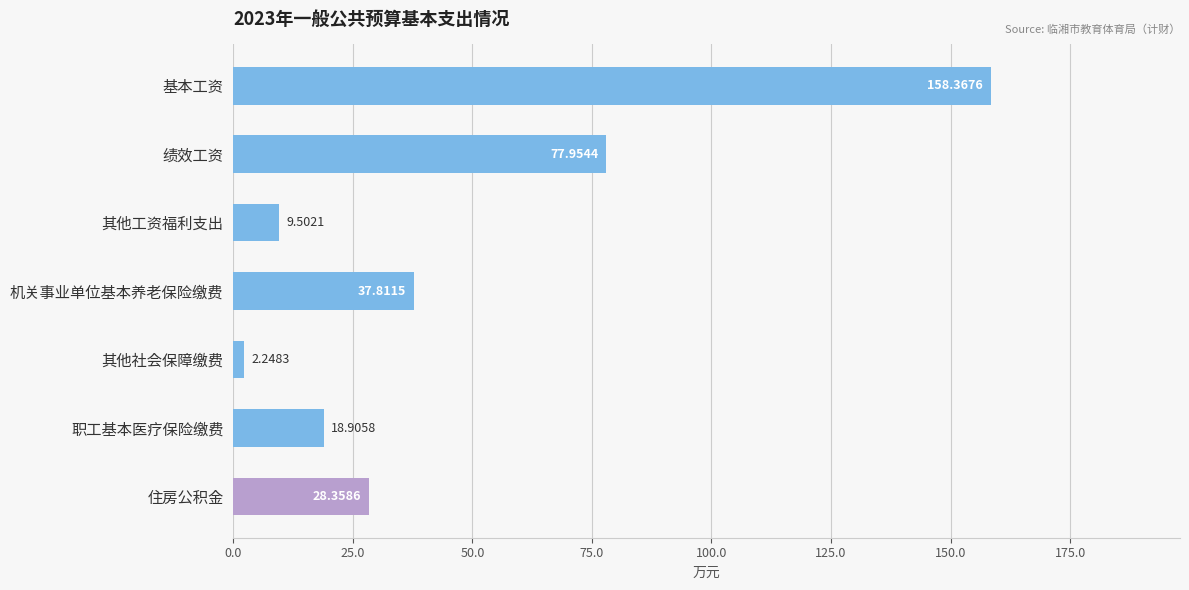

Where is the data nearest to the value 80?

绩效工资